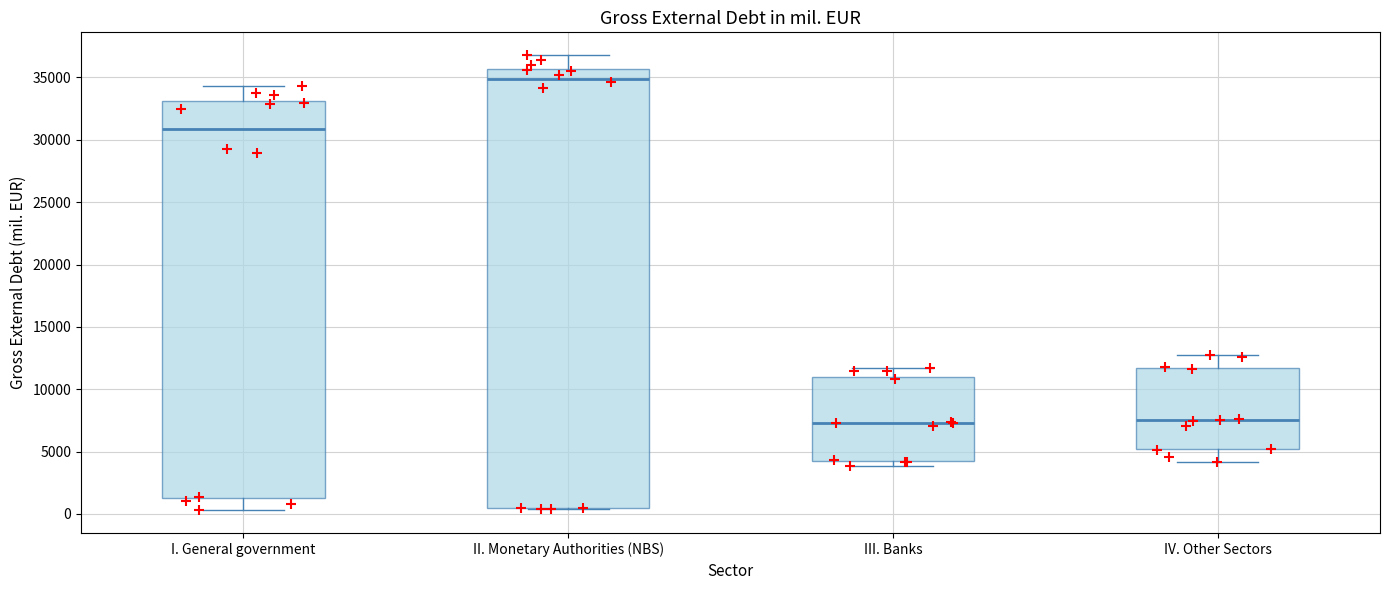

Which box is the tallest, from its lower edge to its upper edge?

II. Monetary Authorities (NBS)